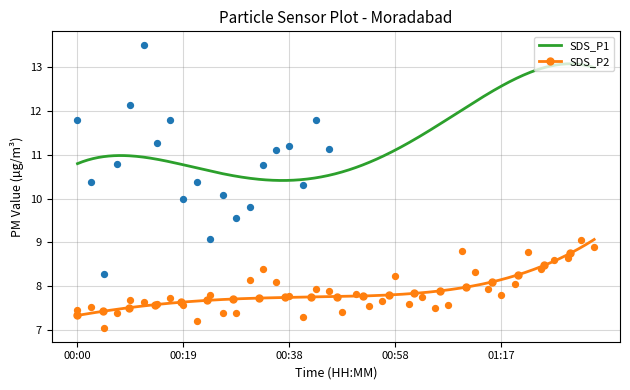

Between 01:30 and 00:00, which is larger?

01:30